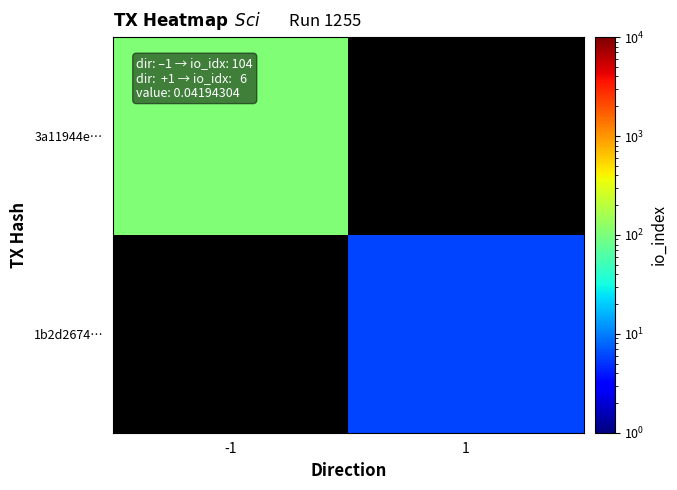

At how many categories does at least one series exceed 64?

1